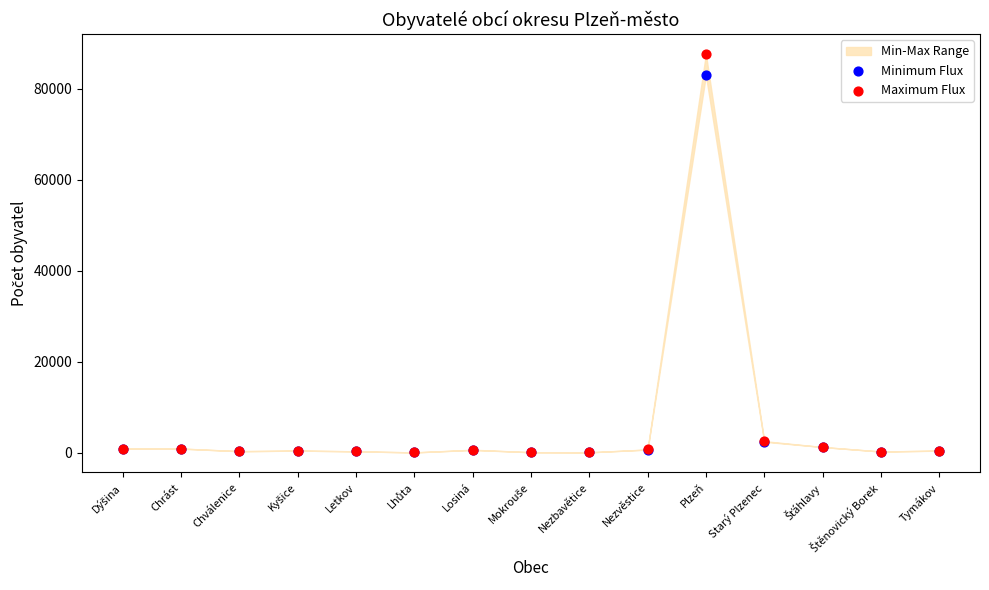

In the Maximum Flux series, what Y value is closest to 43846?

2562